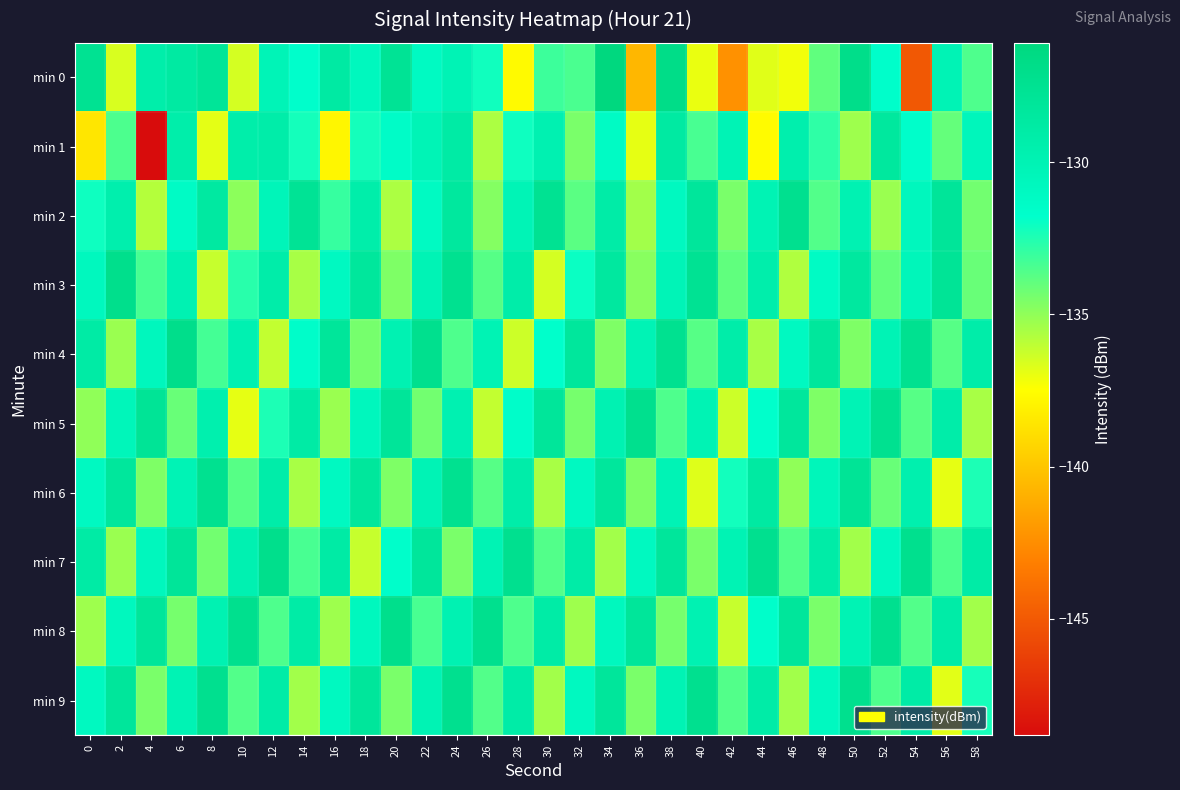

Reading right to left, list all the values displayed in this chart.

min 0: 58=-133.5	56=-130.1	54=-145.1	52=-131.7	50=-126.9	48=-133.9	46=-137.2	44=-136.7	42=-142.3	40=-137.0	38=-126.8	36=-140.6	34=-126.1	32=-133.5	30=-133.1	28=-137.6	26=-132.1	24=-130.1	22=-131.1	20=-127.7	18=-130.8	16=-128.8	14=-131.7	12=-130.2	10=-136.5	8=-128.0	6=-128.7	4=-129.3	2=-136.6	0=-127.5
min 1: 58=-130.6	56=-134.0	54=-131.7	52=-128.4	50=-135.3	48=-132.8	46=-129.5	44=-137.6	42=-130.1	40=-133.4	38=-128.7	36=-136.9	34=-131.2	32=-134.5	30=-129.8	28=-132.1	26=-135.6	24=-128.9	22=-130.2	20=-131.5	18=-132.3	16=-137.8	14=-132.2	12=-129.2	10=-129.2	8=-136.9	6=-129.3	4=-148.8	2=-133.5	0=-138.5
min 2: 58=-134.3	56=-128.0	54=-130.7	52=-135.2	50=-129.9	48=-133.6	46=-127.3	44=-130.0	42=-134.5	40=-128.2	38=-130.9	36=-135.4	34=-129.1	32=-133.8	30=-127.5	28=-130.2	26=-134.7	24=-128.4	22=-131.1	20=-135.6	18=-129.3	16=-133.0	14=-127.7	12=-130.4	10=-134.9	8=-128.6	6=-131.3	4=-135.8	2=-129.5	0=-132.1
min 3: 58=-134.1	56=-127.8	54=-130.5	52=-134.0	50=-128.5	48=-131.2	46=-135.7	44=-129.4	42=-133.9	40=-127.6	38=-130.3	36=-134.8	34=-128.5	32=-132.0	30=-136.5	28=-129.2	26=-133.7	24=-127.4	22=-130.1	20=-134.6	18=-128.3	16=-131.0	14=-135.5	12=-129.2	10=-132.7	8=-136.2	6=-129.9	4=-133.4	2=-127.1	0=-130.8
min 4: 58=-129.2	56=-133.7	54=-127.4	52=-130.1	50=-134.6	48=-128.3	46=-131.0	44=-135.5	42=-129.2	40=-133.7	38=-127.4	36=-130.1	34=-134.6	32=-128.3	30=-131.8	28=-136.3	26=-130.0	24=-133.5	22=-127.2	20=-129.9	18=-134.4	16=-128.1	14=-131.6	12=-136.1	10=-129.8	8=-133.3	6=-127.0	4=-130.7	2=-135.2	0=-128.9
min 5: 58=-135.5	56=-129.2	54=-133.7	52=-127.4	50=-130.1	48=-134.6	46=-128.3	44=-131.8	42=-136.3	40=-130.0	38=-133.5	36=-127.2	34=-129.9	32=-134.4	30=-128.1	28=-131.6	26=-136.1	24=-129.8	22=-134.3	20=-128.0	18=-130.7	16=-135.2	14=-128.9	12=-132.4	10=-136.9	8=-129.6	6=-134.1	4=-127.8	2=-130.5	0=-135.0
min 6: 58=-132.4	56=-136.9	54=-129.6	52=-134.1	50=-127.8	48=-130.5	46=-135.0	44=-128.7	42=-132.2	40=-136.7	38=-130.1	36=-134.6	34=-128.3	32=-131.0	30=-135.5	28=-129.2	26=-133.7	24=-127.4	22=-130.1	20=-134.6	18=-128.3	16=-131.0	14=-135.5	12=-129.2	10=-133.7	8=-127.4	6=-130.1	4=-134.6	2=-128.3	0=-131.0
min 7: 58=-129.0	56=-133.5	54=-127.2	52=-130.9	50=-135.4	48=-129.1	46=-133.6	44=-127.3	42=-130.0	40=-134.5	38=-128.2	36=-130.9	34=-135.4	32=-129.1	30=-133.6	28=-127.3	26=-130.0	24=-134.5	22=-128.2	20=-131.7	18=-136.2	16=-128.9	14=-133.4	12=-127.1	10=-129.8	8=-134.3	6=-128.0	4=-130.7	2=-135.2	0=-128.9
min 8: 58=-135.4	56=-129.1	54=-133.6	52=-127.3	50=-130.0	48=-134.5	46=-128.2	44=-131.7	42=-136.2	40=-129.9	38=-134.4	36=-128.1	34=-130.8	32=-135.3	30=-129.0	28=-133.5	26=-127.2	24=-129.9	22=-133.4	20=-127.1	18=-130.8	16=-135.3	14=-129.0	12=-133.5	10=-127.2	8=-129.9	6=-134.4	4=-128.1	2=-130.8	0=-135.3
min 9: 58=-132.3	56=-136.8	54=-129.0	52=-133.5	50=-127.2	48=-130.9	46=-135.4	44=-129.1	42=-133.6	40=-127.3	38=-130.0	36=-134.5	34=-128.2	32=-130.9	30=-135.4	28=-129.1	26=-133.6	24=-127.3	22=-130.0	20=-134.5	18=-128.2	16=-130.9	14=-135.4	12=-129.1	10=-133.6	8=-127.3	6=-130.0	4=-134.5	2=-128.2	0=-130.9